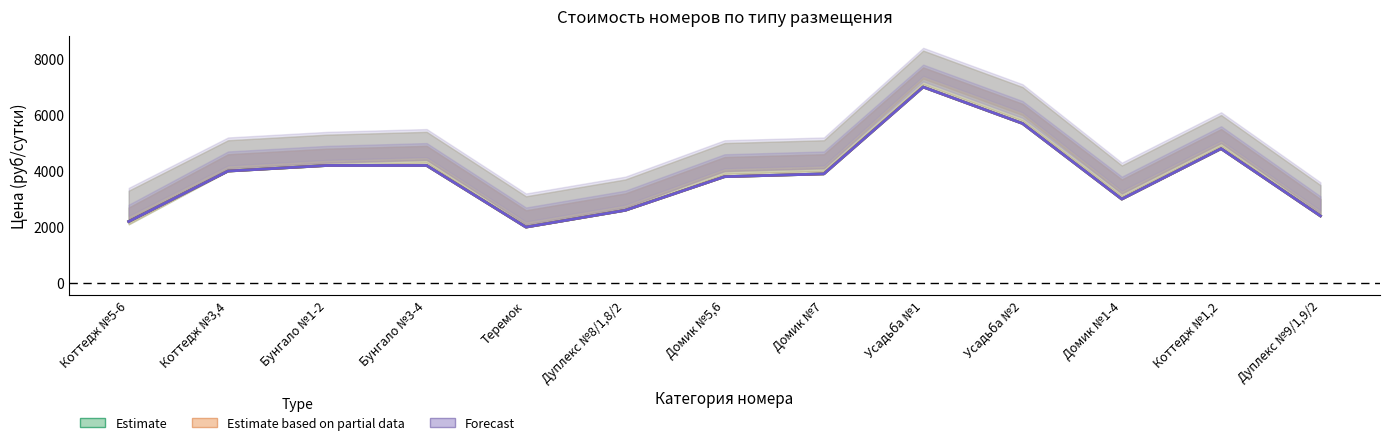

True or false: Estimate and Forecast cross at least once.

False